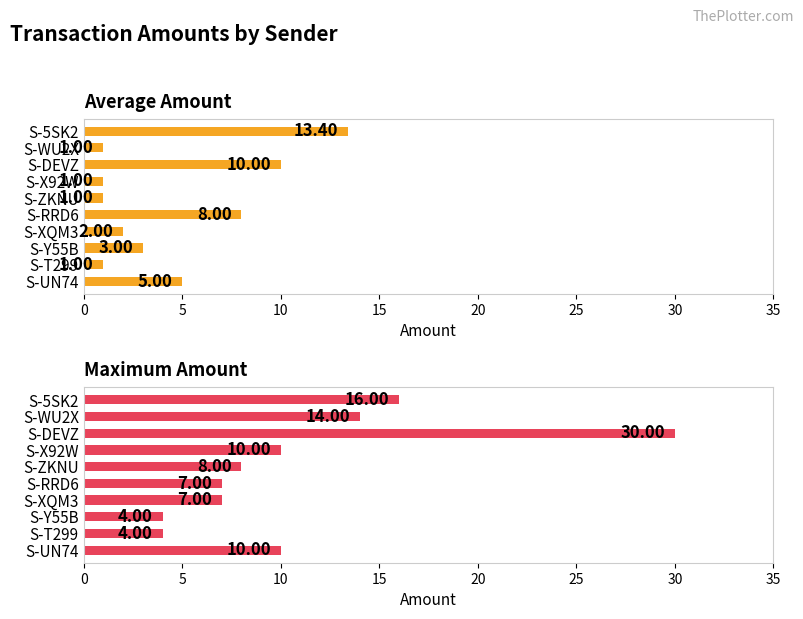

Are the bars grouped side by side (vs. stacked)?

Yes